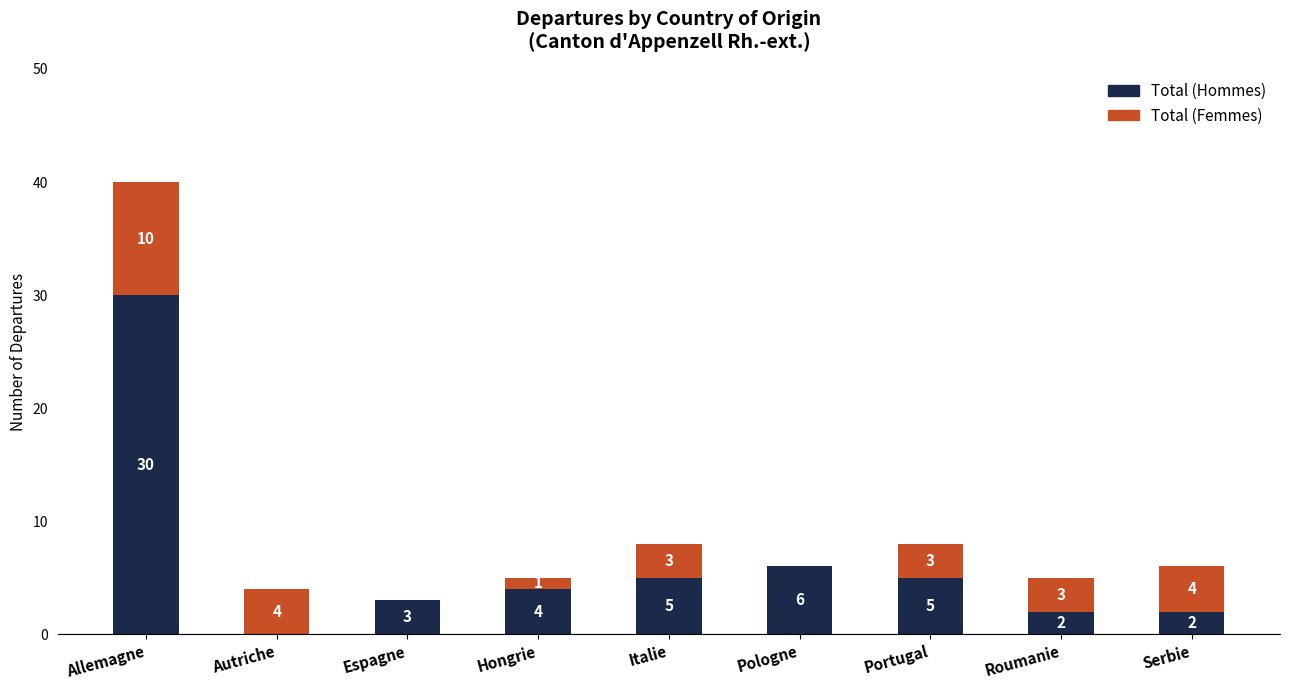

Is it true that Total (Hommes) equals 2 at Serbie?

True